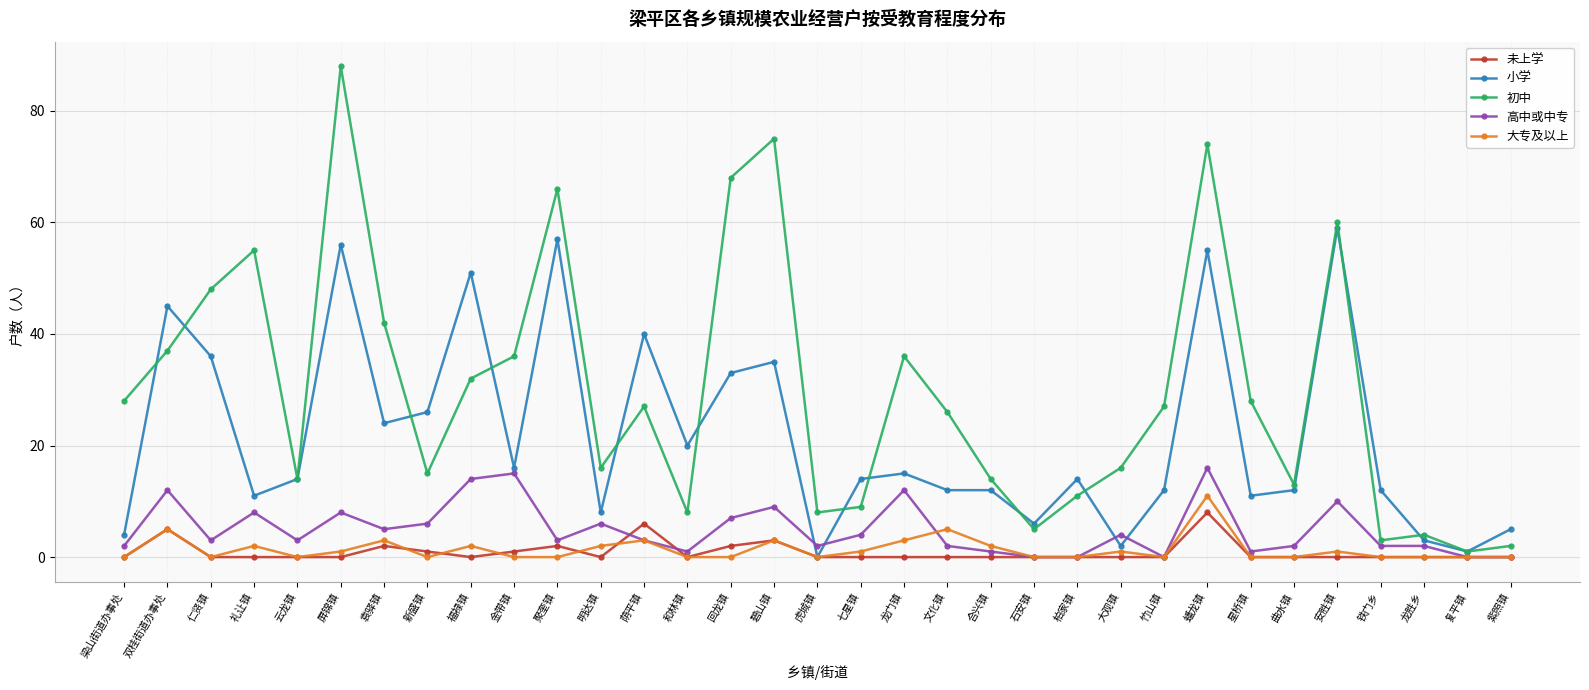

True or false: 未上学 and 初中 intersect in this chart.

False